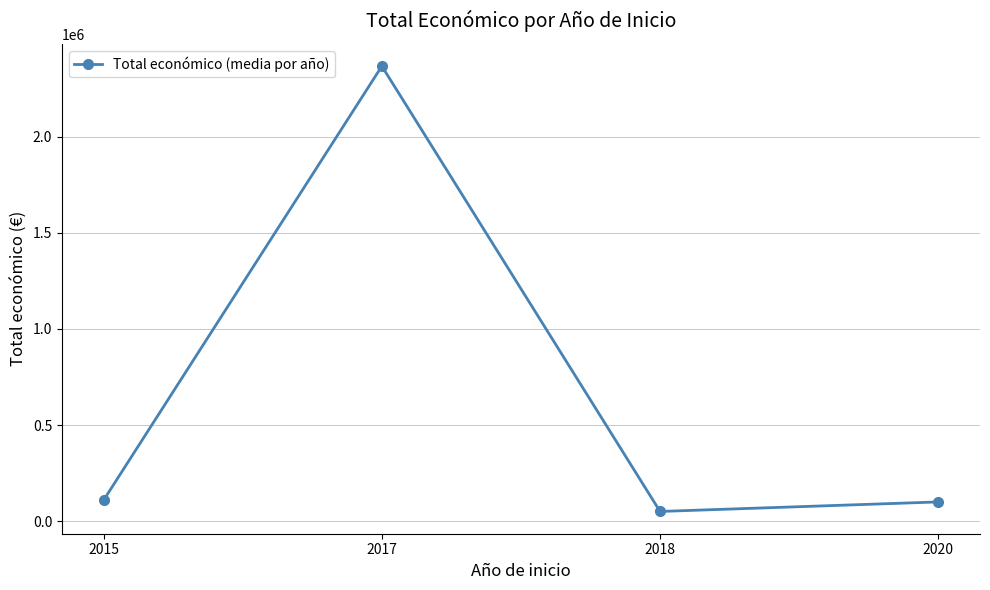

The value at 2017 is 2368405.0. True or false?

True